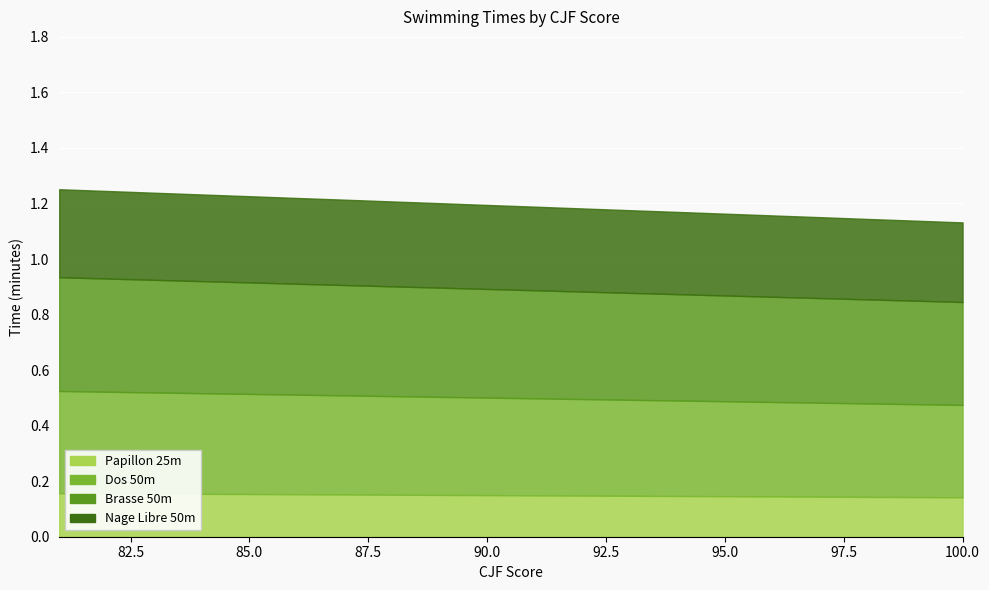

How many lines are shown in the chart?

4